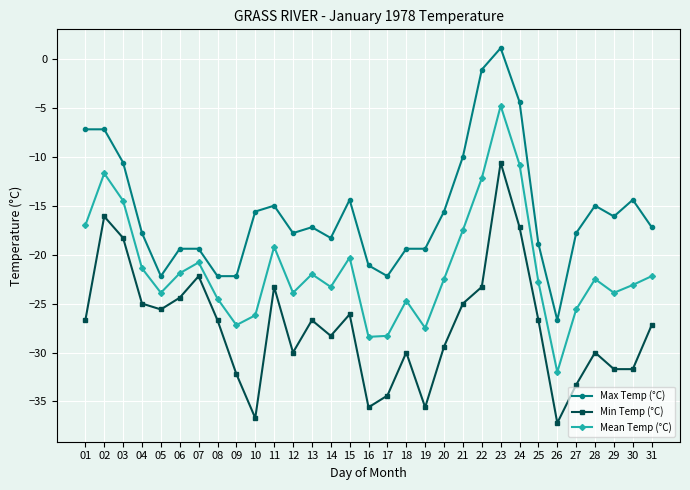

What is the average value of the Mean Temp (°C) series?

-21.5